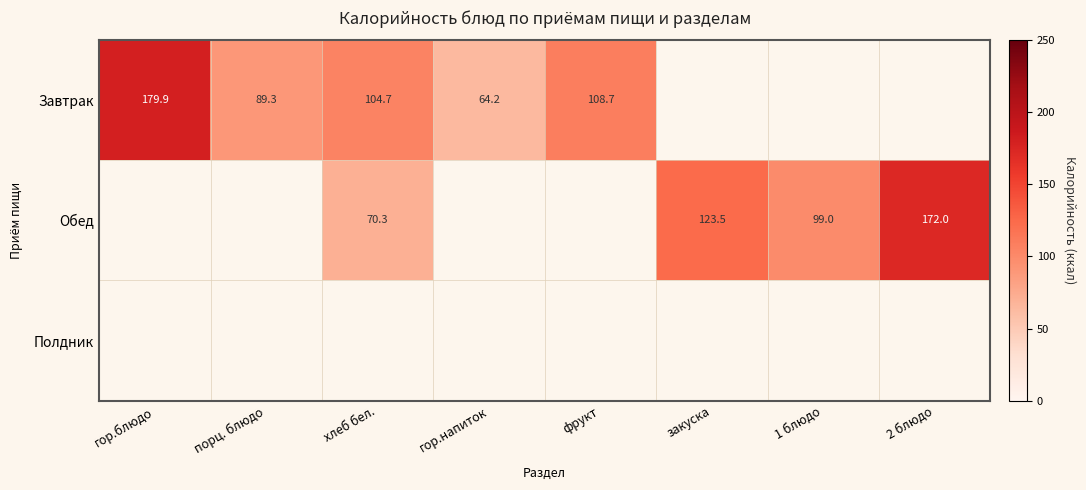

At which label does Завтрак first exceed 179?

гор.блюдо